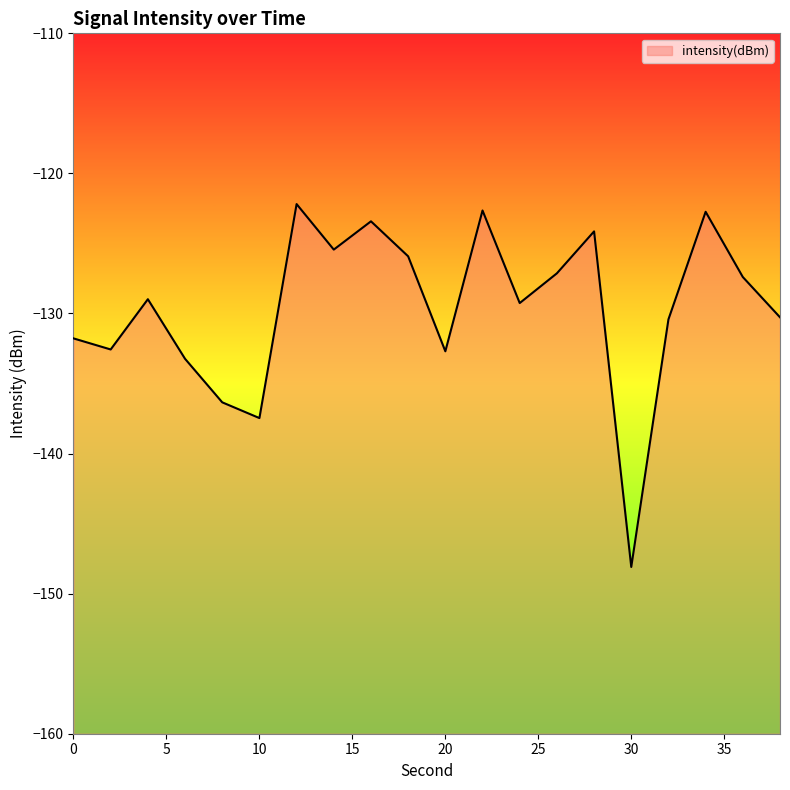

What is the difference between the values at 4 and 0?

2.8